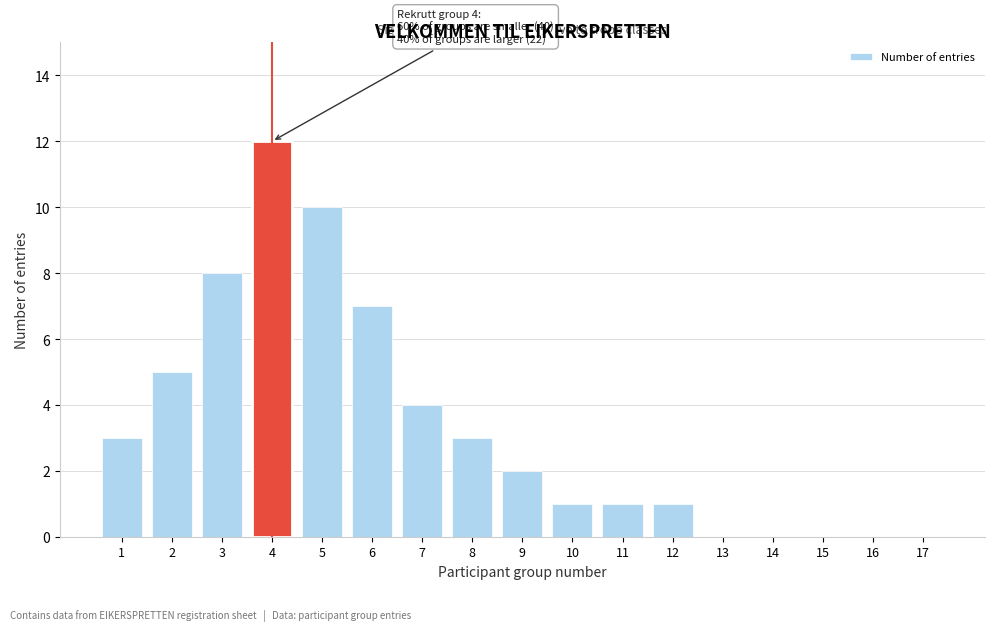

Reading right to left, list all the values displayed in this chart.

17=0	16=0	15=0	14=0	13=0	12=1	11=1	10=1	9=2	8=3	7=4	6=7	5=10	4=12	3=8	2=5	1=3